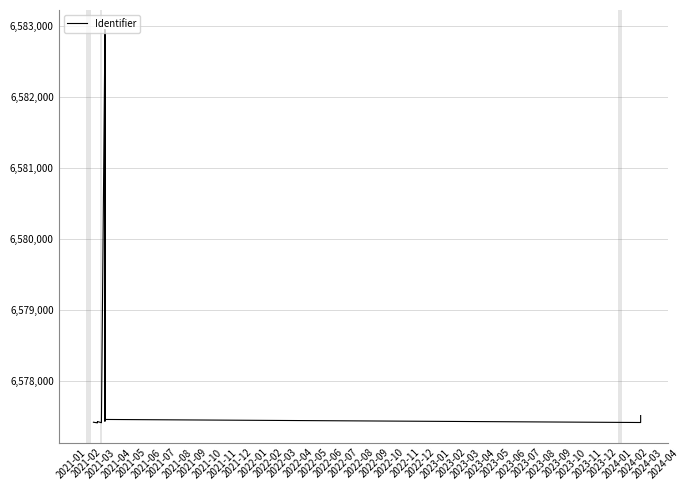

Which has a higher value, 2022-03 or 2022-01?

2022-01